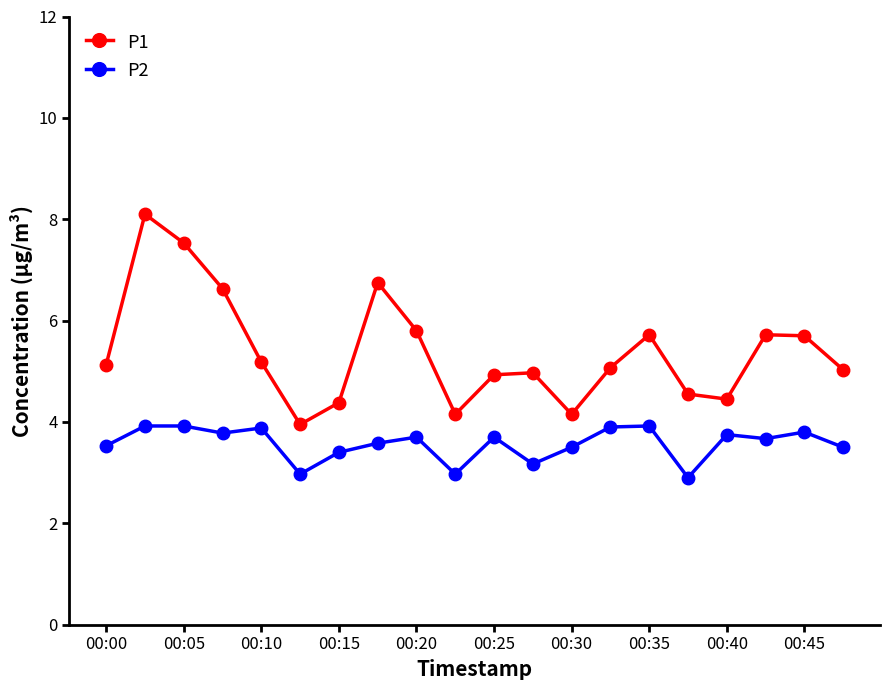

What is the difference between the second highest and second lowest values in the P1 series?

3.4